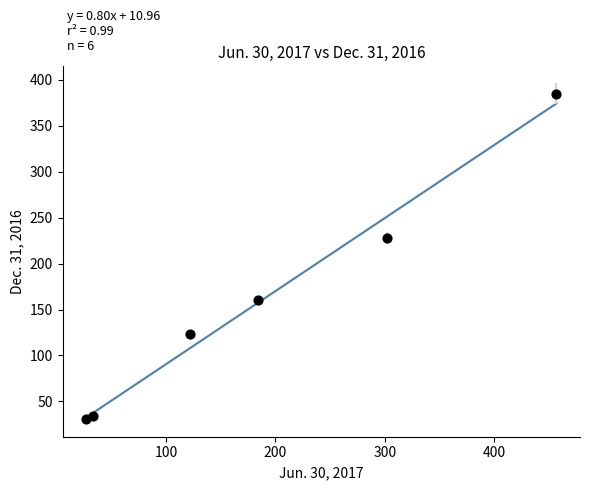

What is the average Y value?

160.1